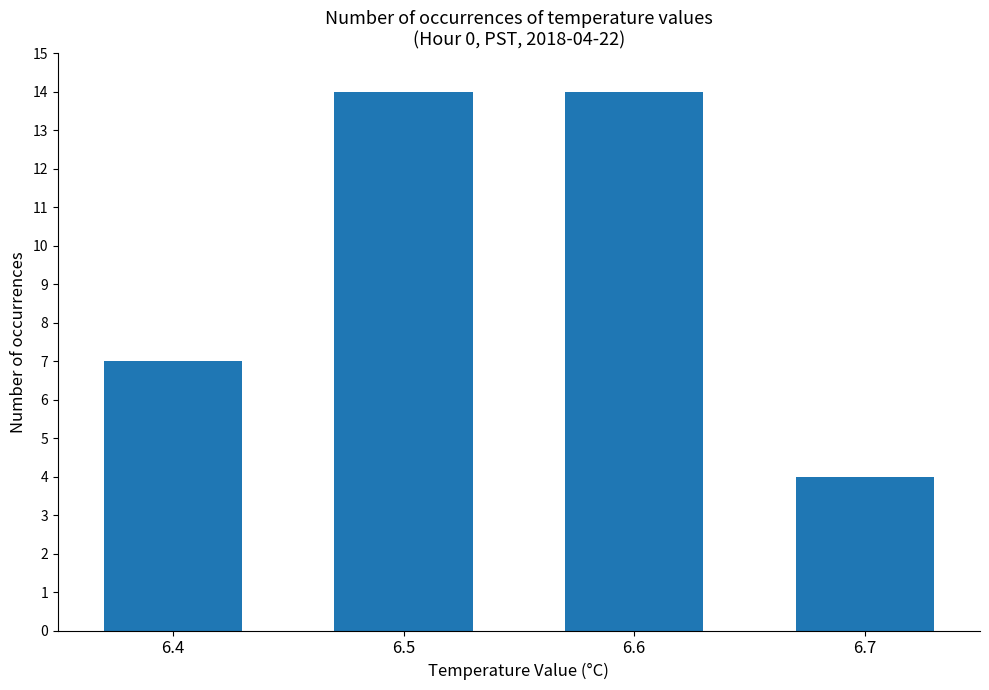

What is the average value?

10